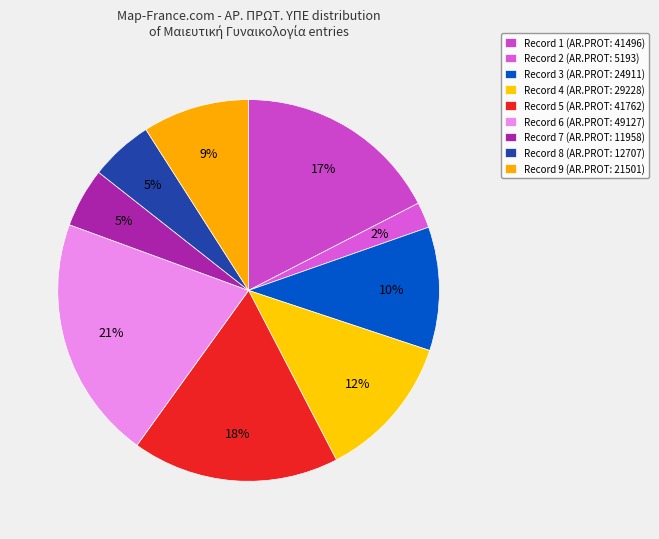

How many slices are in this pie chart?

9